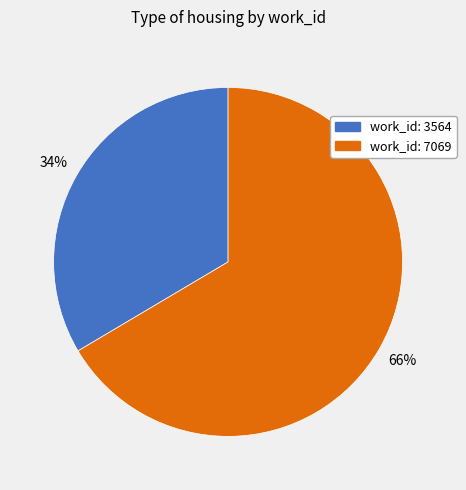

Is there any slice that represents more than half of the pie?

Yes